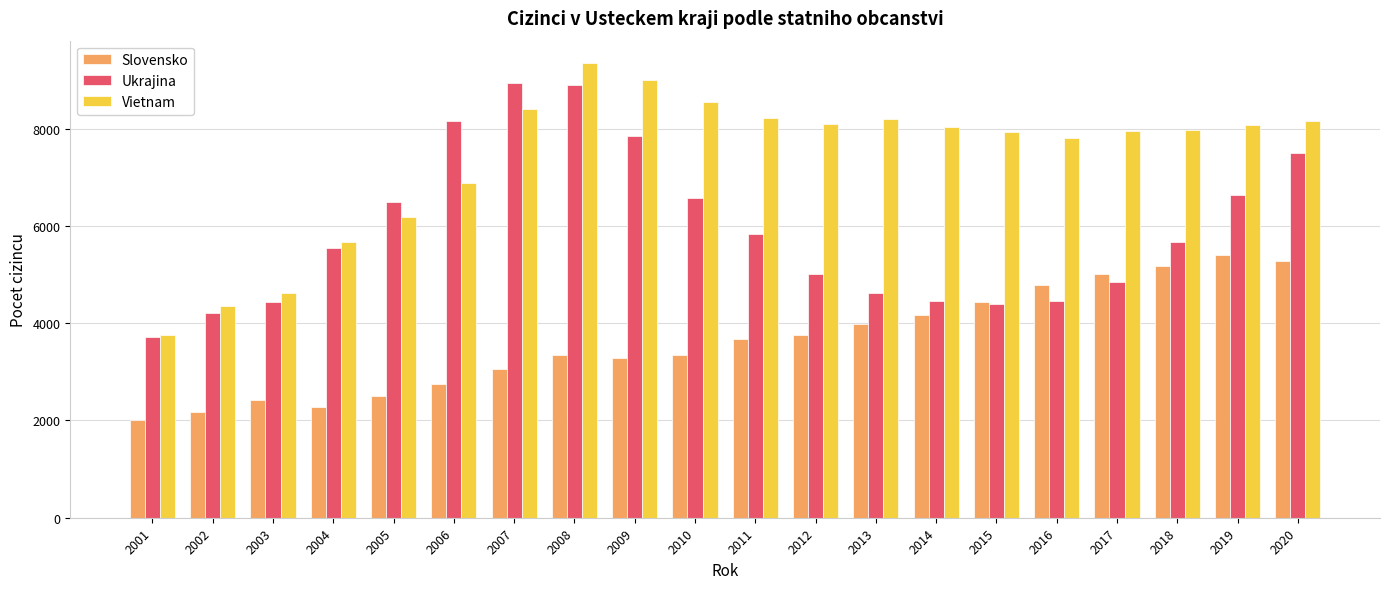

What is the spread (max minus min) of values at 2002?

2178